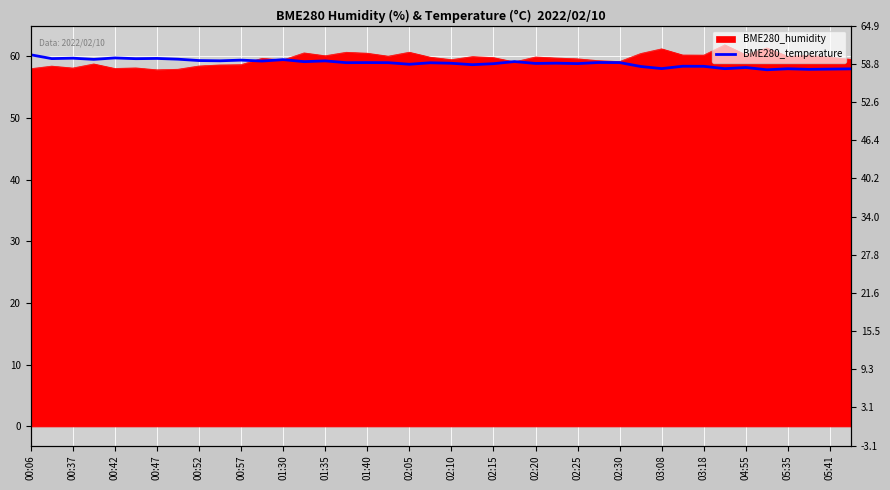

What is the value of the 25th point from the left?

58.8